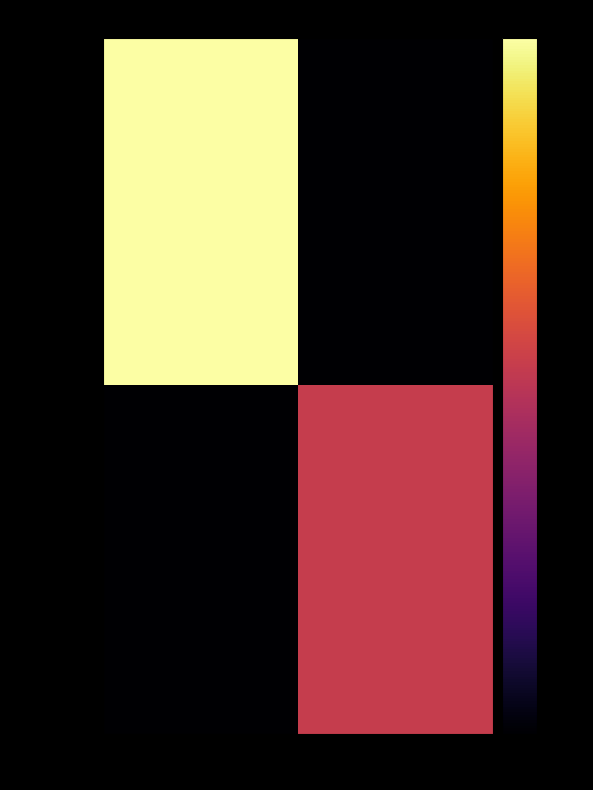

Which category has the lowest value across all series?

1